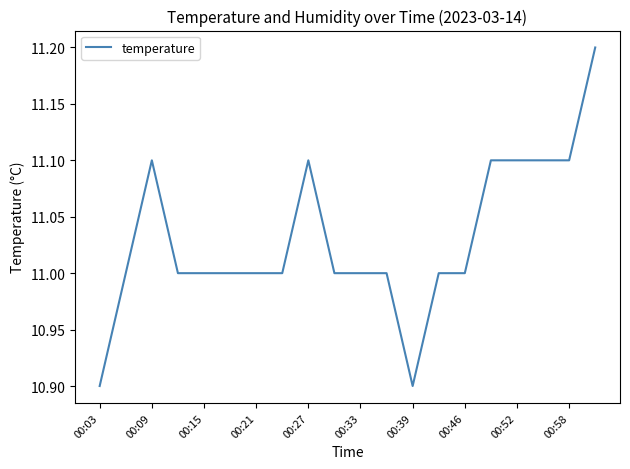

What is the minimum value shown in the chart?

10.9